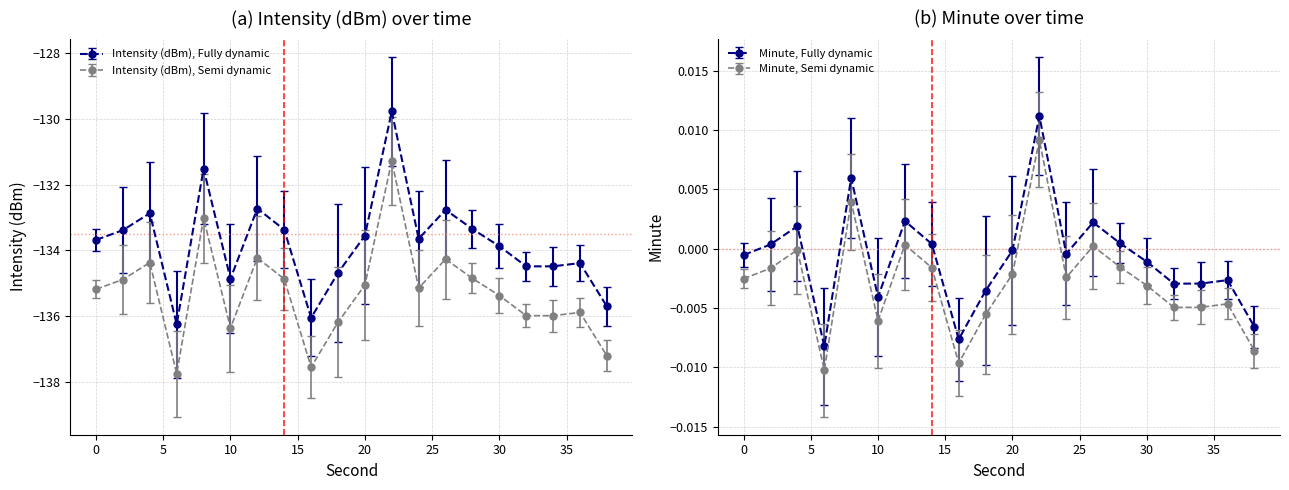

What is the average value?

-133.8